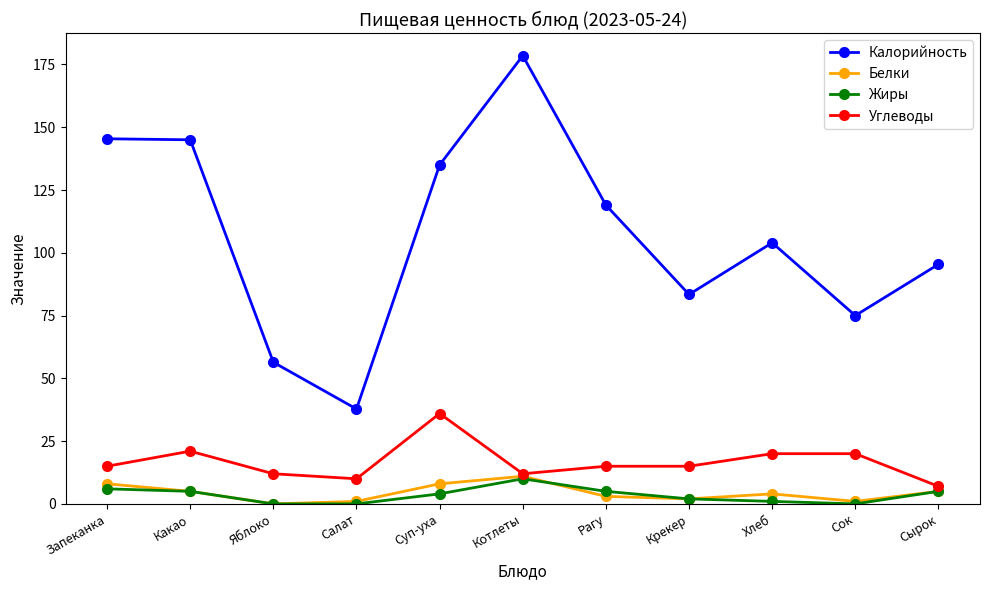

What is the label of the 6th point from the right?

Котлеты